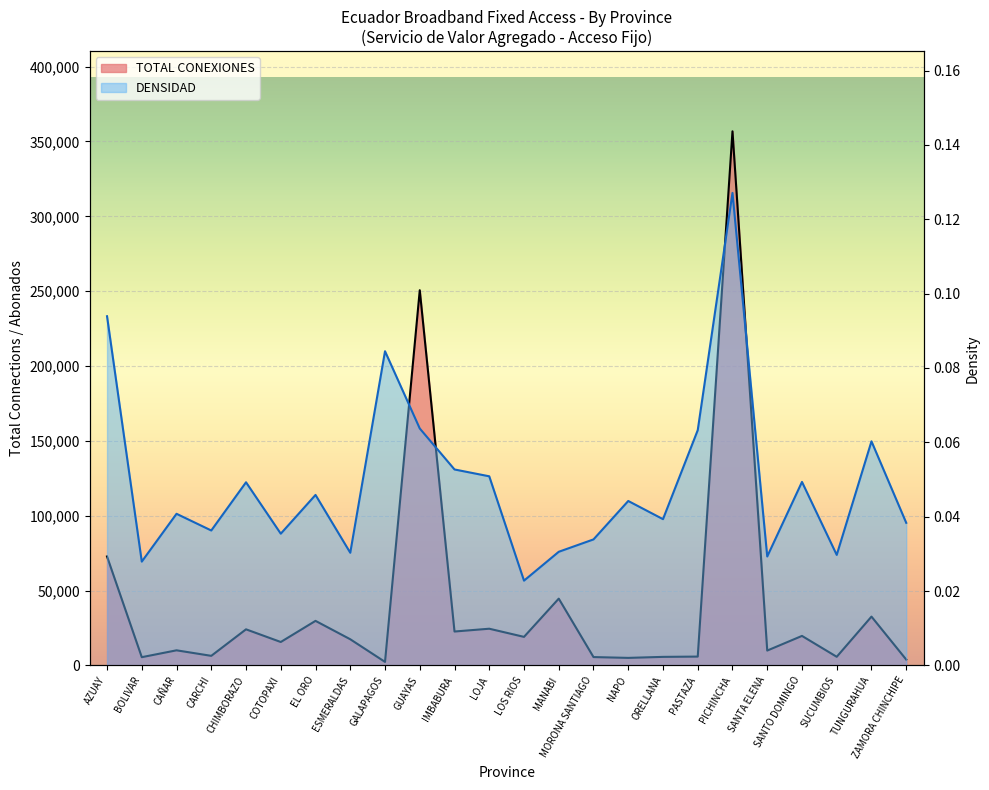

True or false: DENSIDAD and TOTAL CONEXIONES intersect in this chart.

False